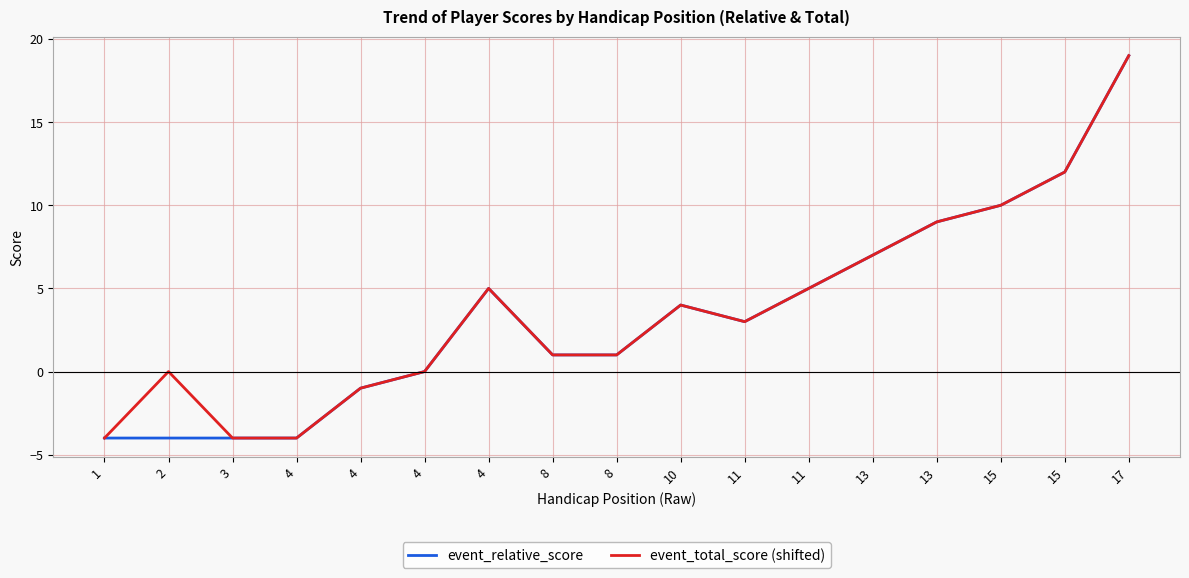

Which has a higher value, 2 or 13?

13